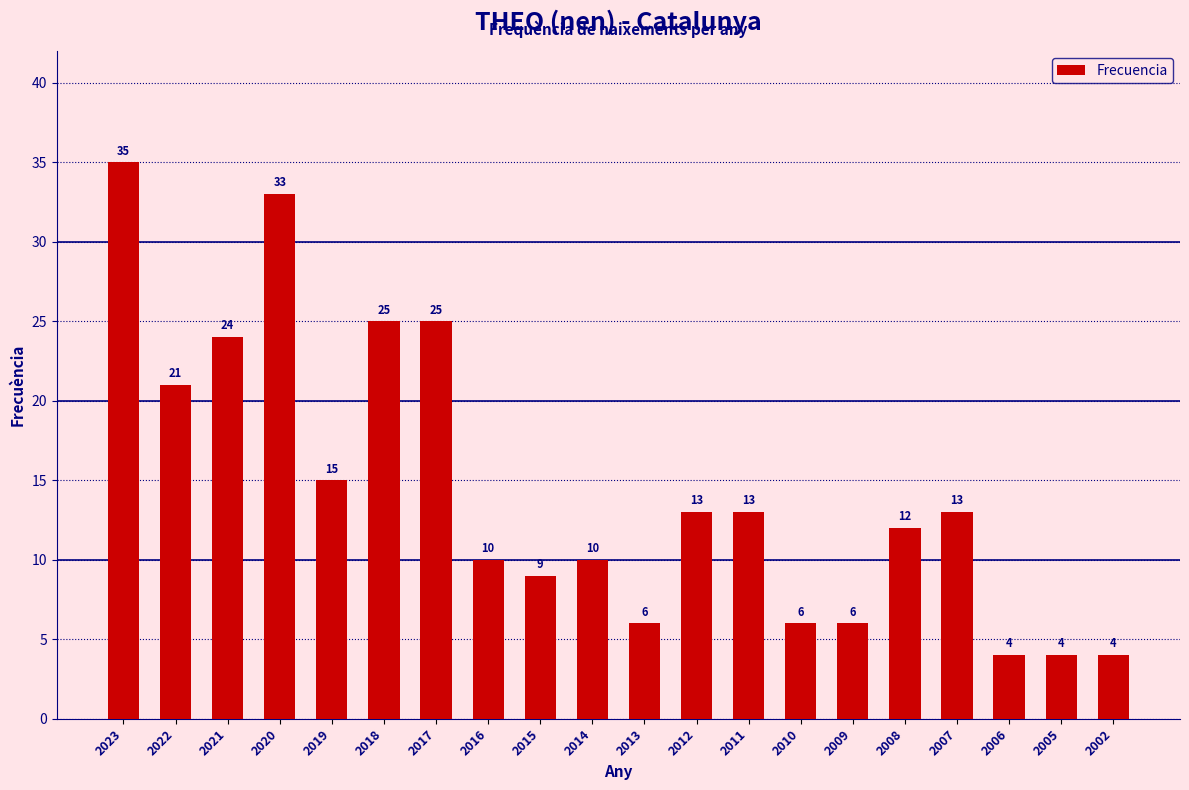

What is the difference between the maximum and minimum values?

31